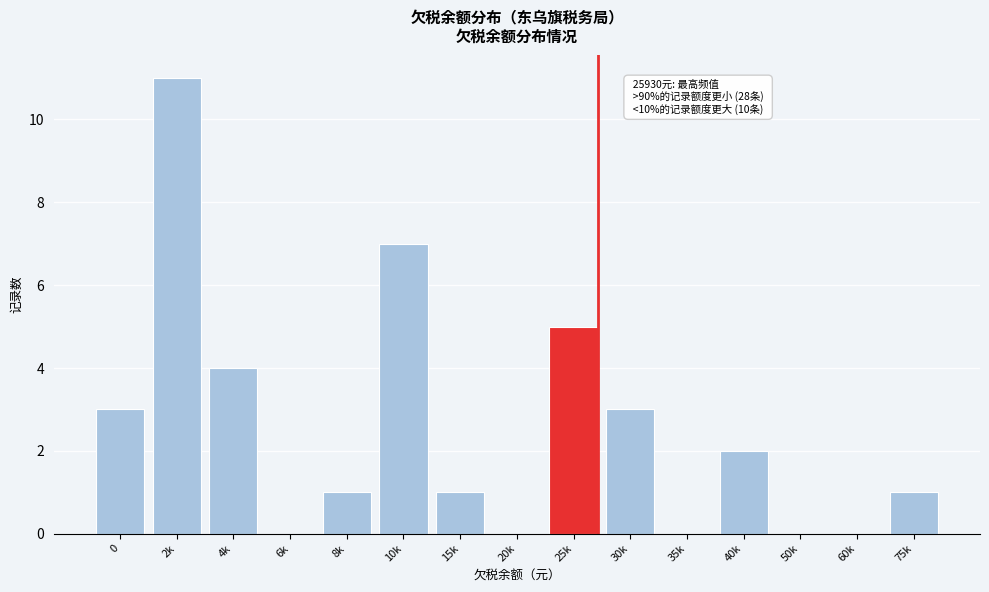

Reading left to right, list all the values displayed in this chart.

0=3	2k=11	4k=4	6k=0	8k=1	10k=7	15k=1	20k=0	25k=5	30k=3	35k=0	40k=2	50k=0	60k=0	75k=1